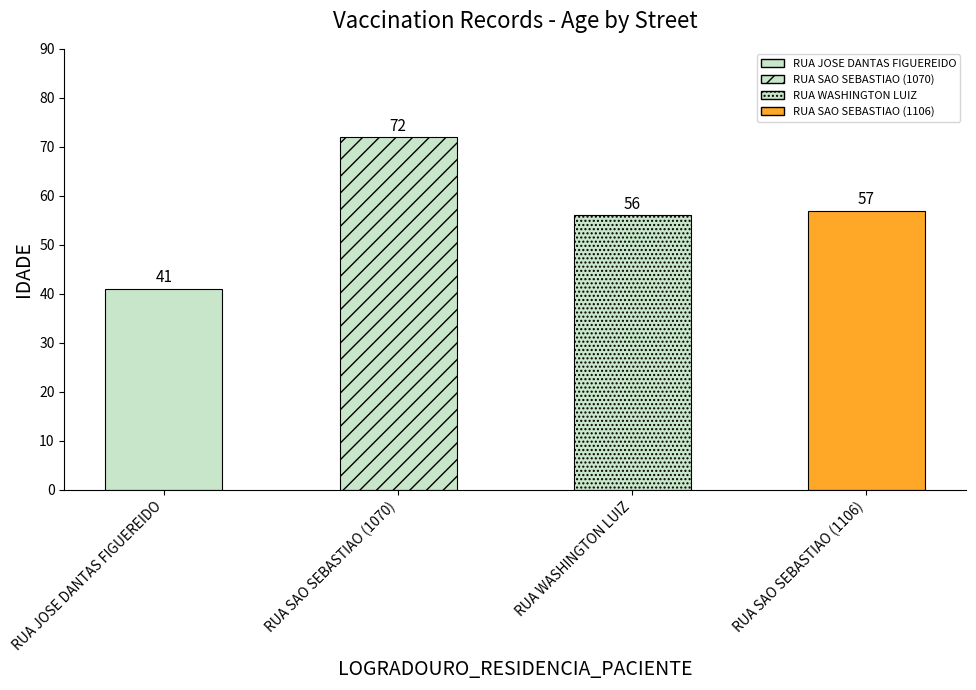

What is the value of the 2nd bar from the left?

72